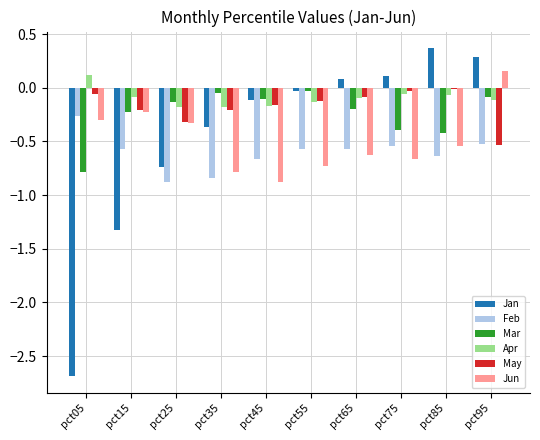

True or false: Jan has a value of 0.4 at pct85.

True